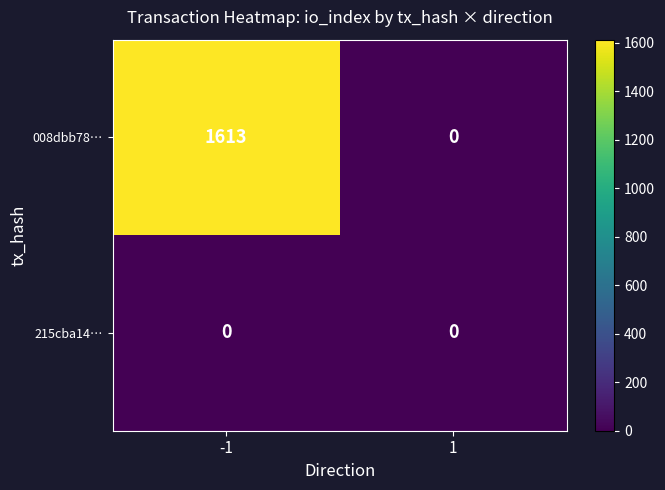

At how many categories does at least one series exceed 104?

1